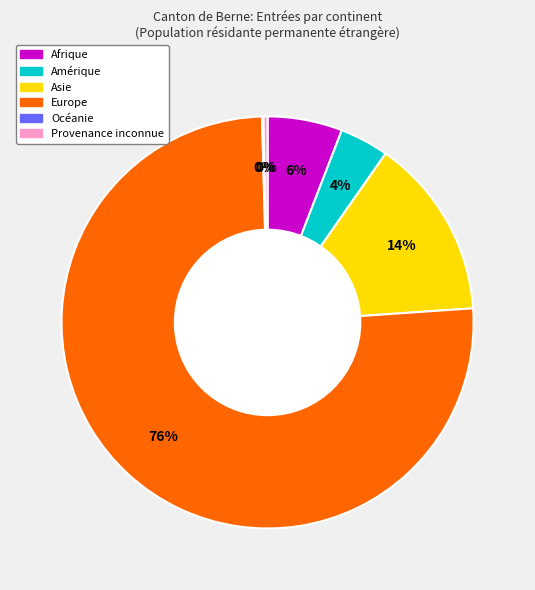

What percentage is the Asie slice, to the nearest percent?

14%